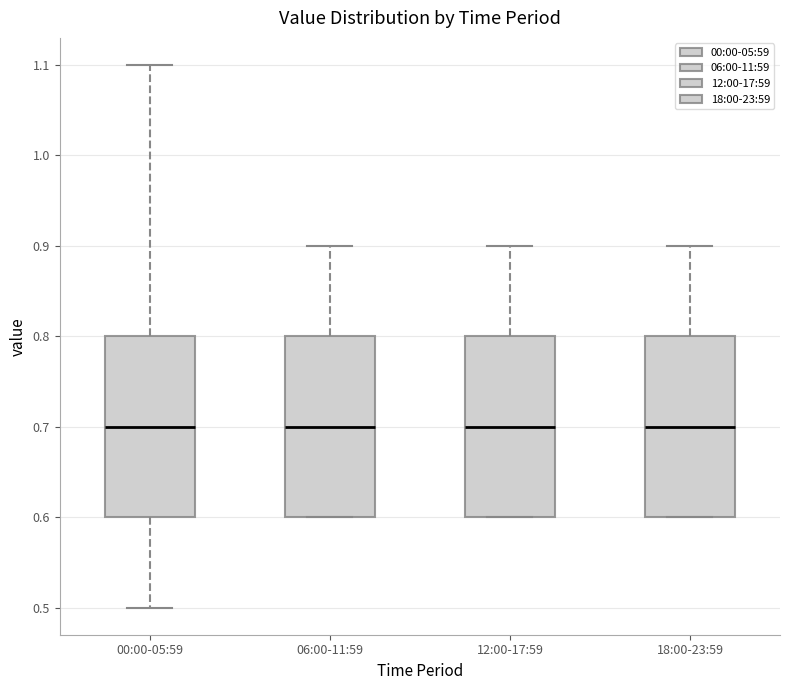

Reading left to right, transcribe this box plot: for each box, give where its median line is, the range the box spans, and where its two whiskers end, as read against the y-axis. The values are not printed on the chart, so give them approximately, as read against the axis.

00:00-05:59: median 0.7, box 0.6 to 0.8, whiskers 0.5 to 1.1
06:00-11:59: median 0.7, box 0.6 to 0.8, whiskers 0.6 to 0.9
12:00-17:59: median 0.7, box 0.6 to 0.8, whiskers 0.6 to 0.9
18:00-23:59: median 0.7, box 0.6 to 0.8, whiskers 0.6 to 0.9